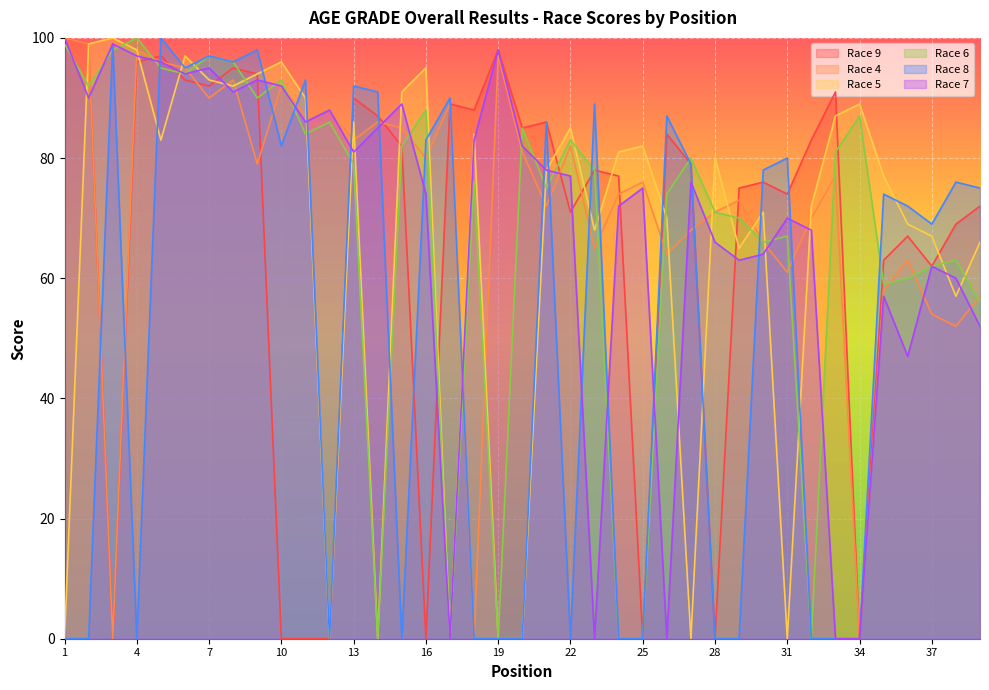

Which series ends up on top after the final intersection of Race 5 and Race 7?

Race 5